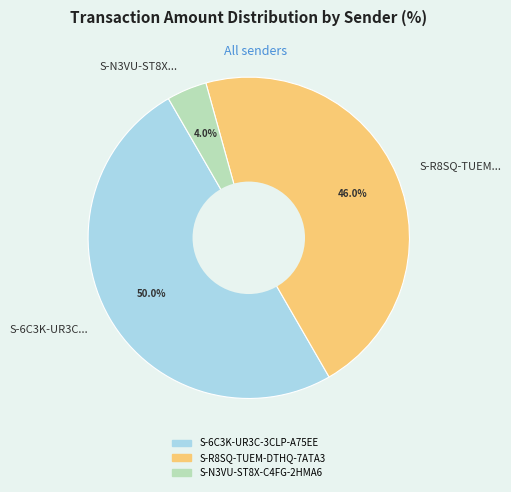

To the nearest percent, what is the difference between the largest and smallest slice percentages?

46%